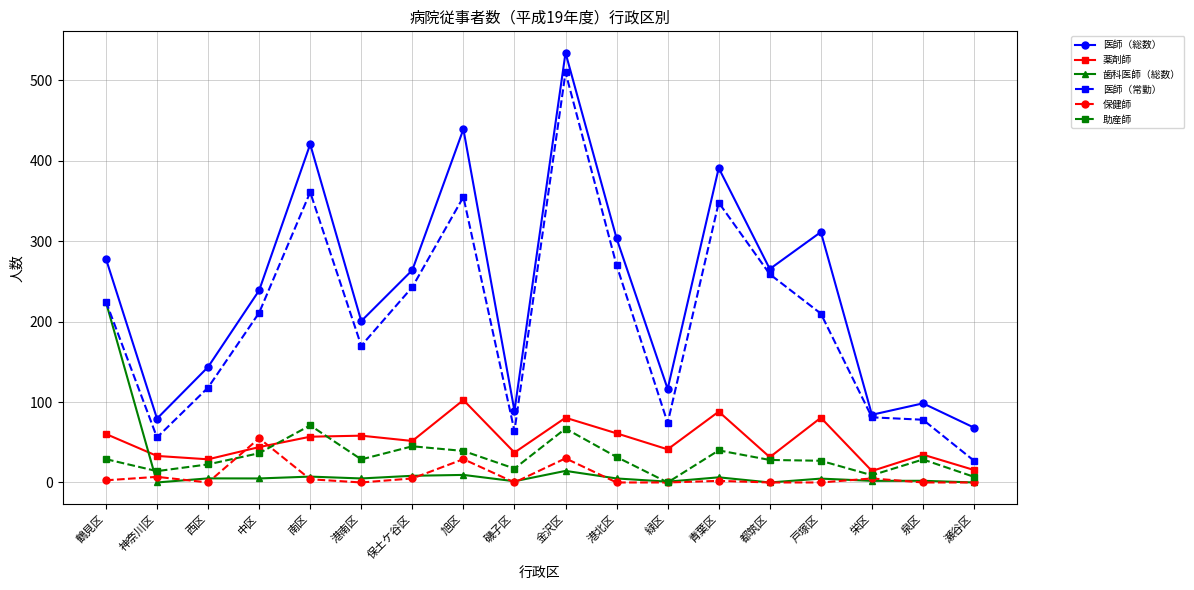

How many distinct data groups are displayed?

6